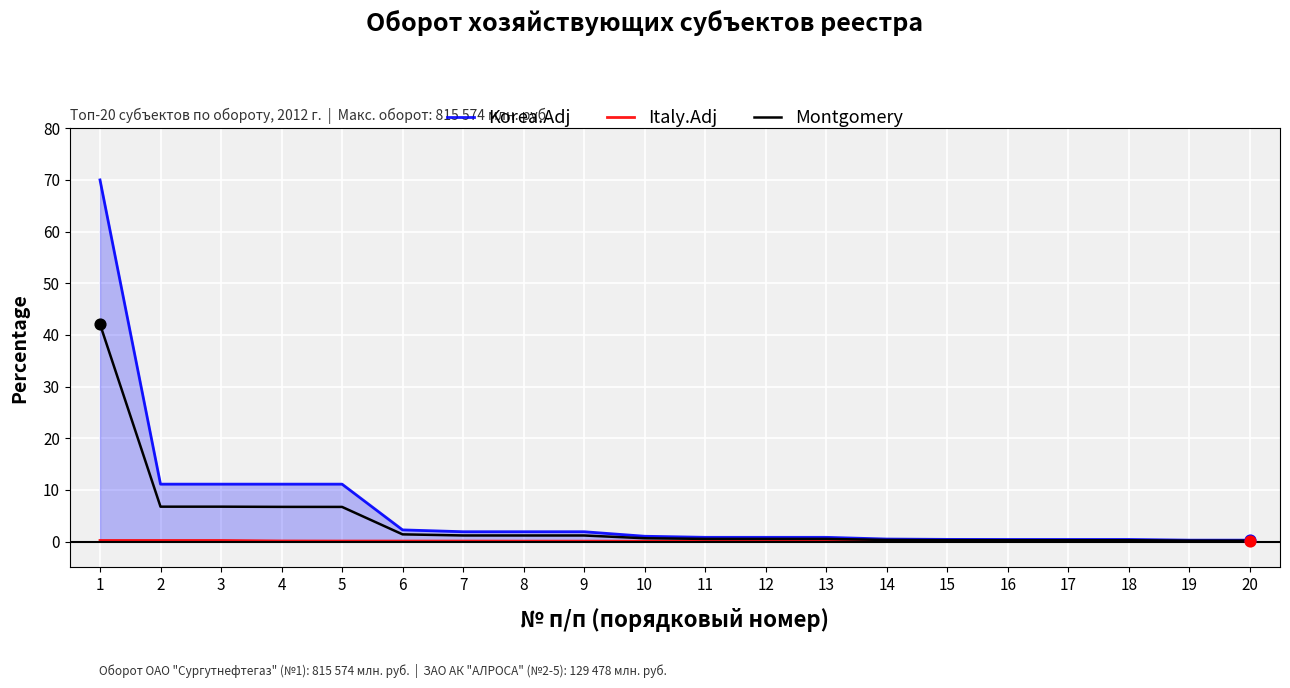

Is the value of Montgomery at 13 greater than the value of Korea.Adj at 11?

No